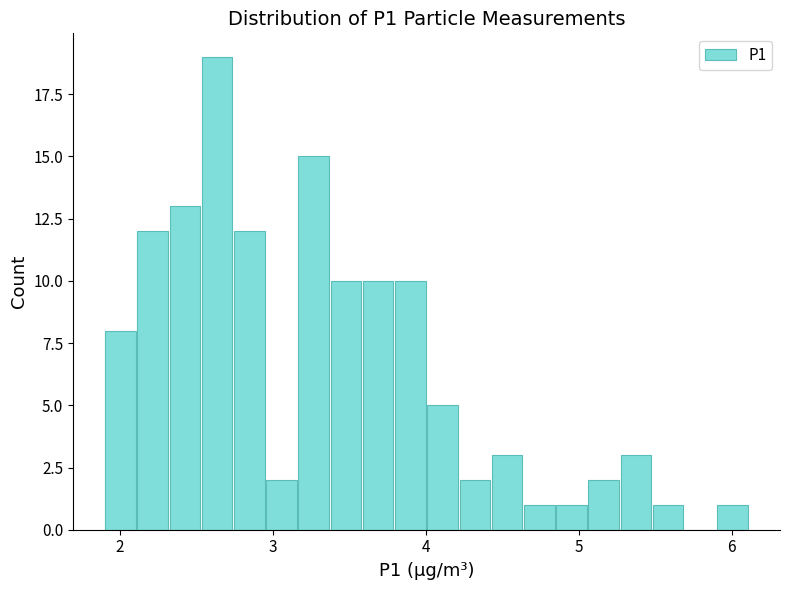

Read against the x-axis, roughly where is the centre of the tallest bar?

2.6